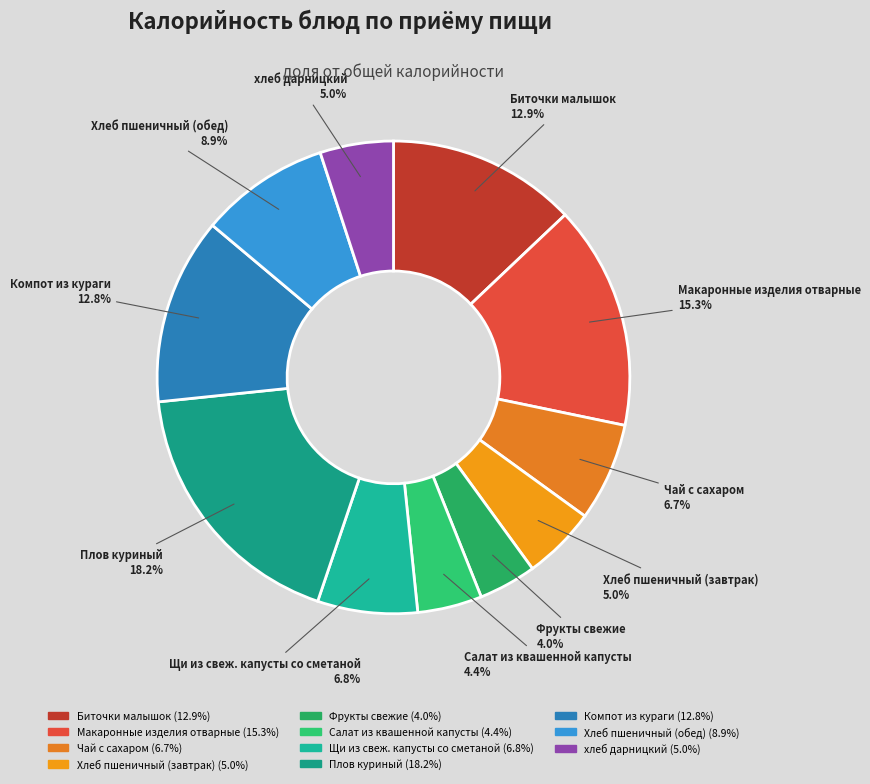

What percentage is NOT represented by Биточки малышок?

87.1%